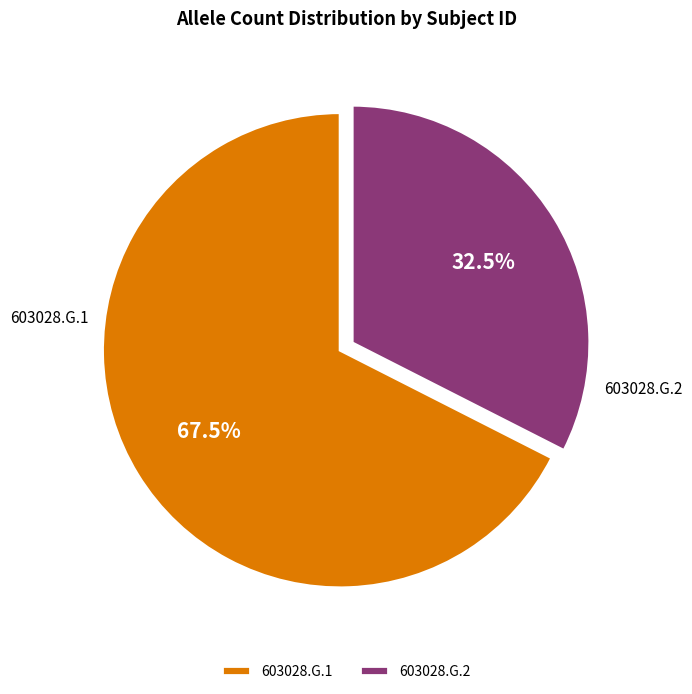

What portion of the pie excludes 603028.G.2?

67.5%